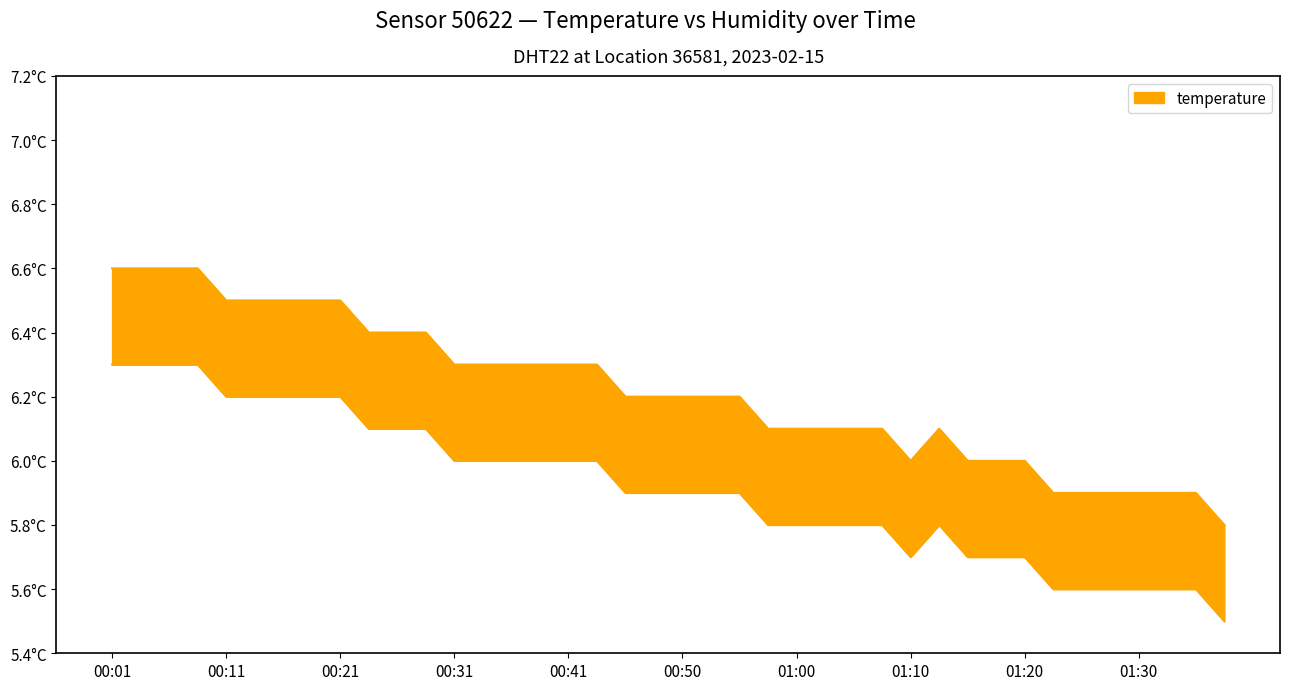

The chart shows a value of 6.0 at 01:20. True or false?

True